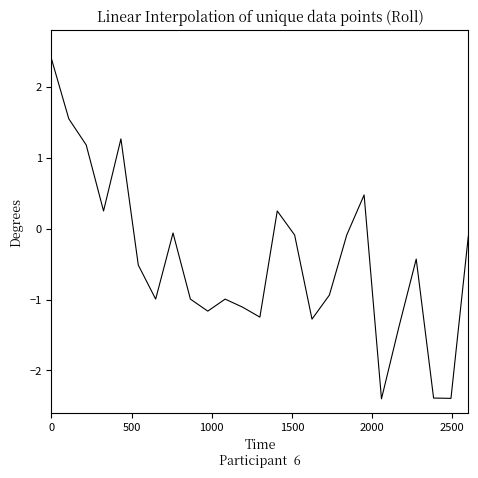

Count the number of values greater than 0.

7